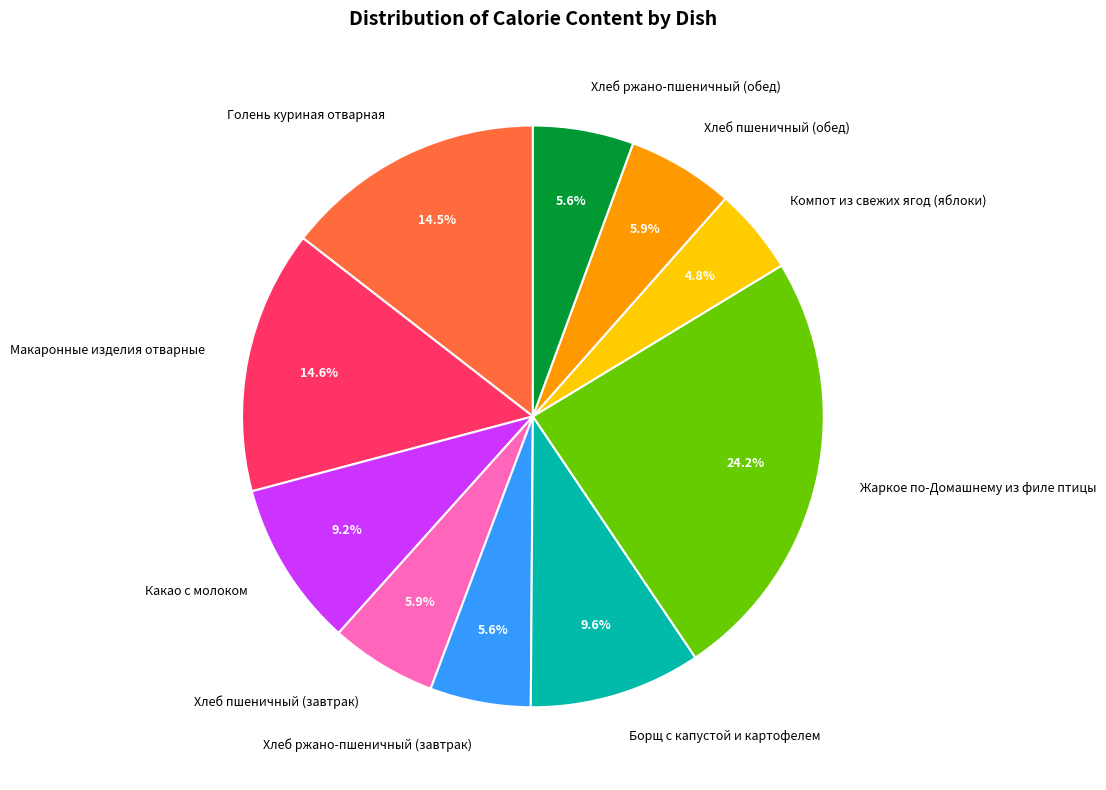

What is the largest slice in the pie chart?

Жаркое по-Домашнему из филе птицы